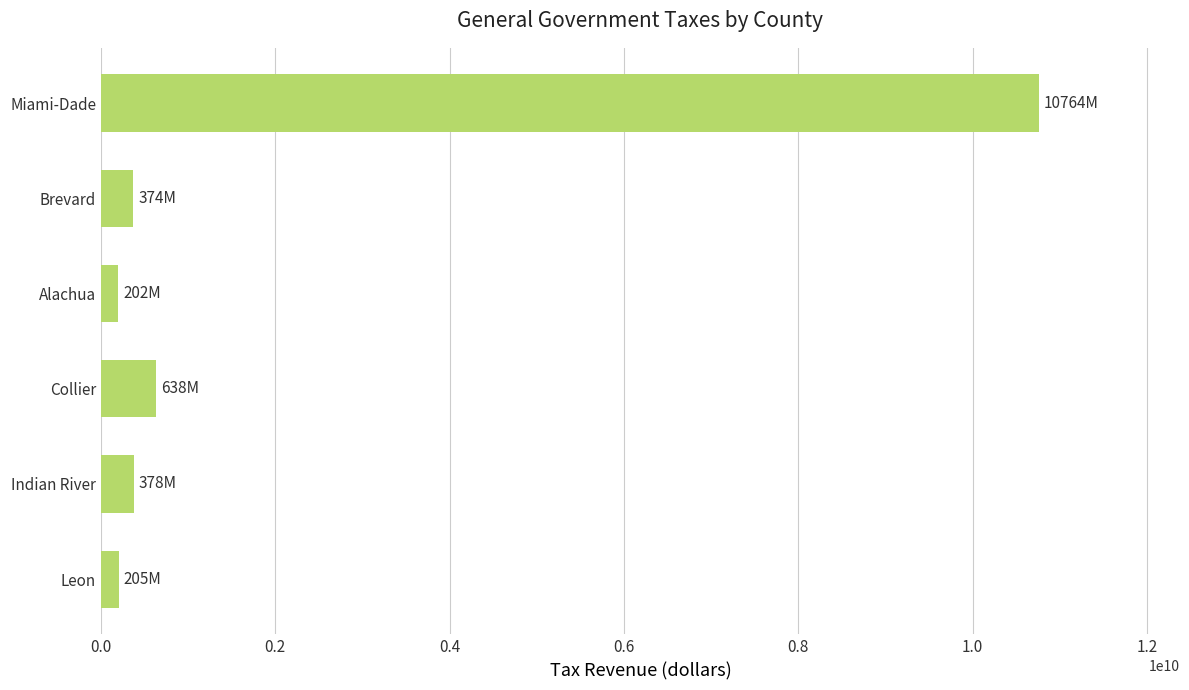

What is the greatest value displayed?

10763859427